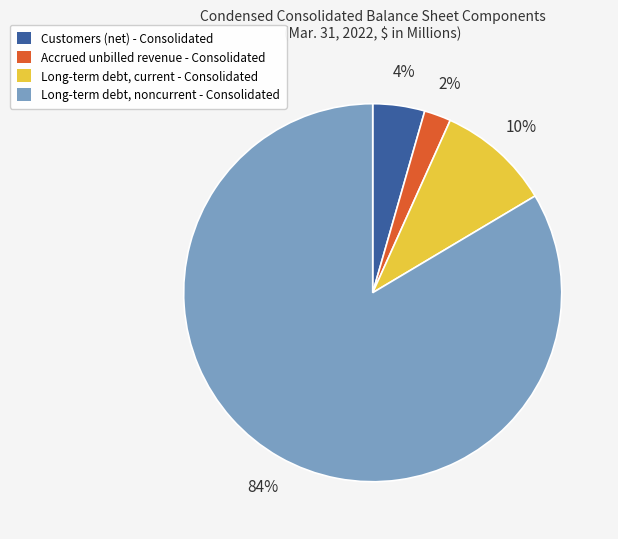

To the nearest percent, what is the average slice percentage?

25%